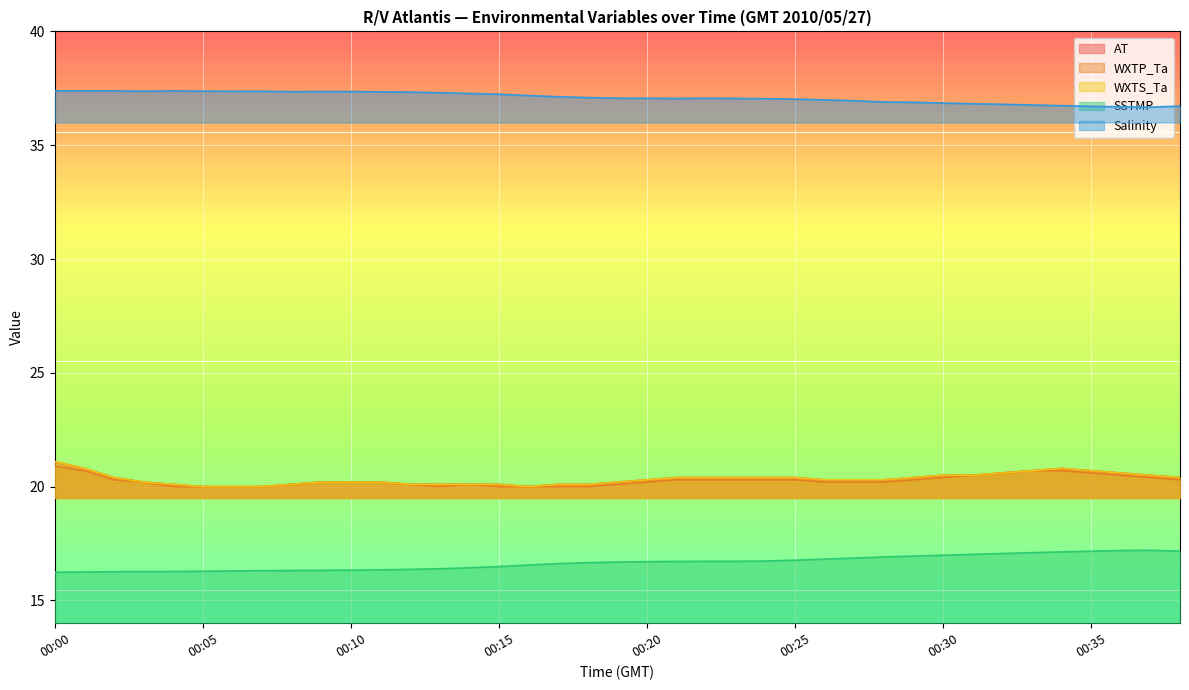

True or false: SSTMP and Salinity intersect in this chart.

False